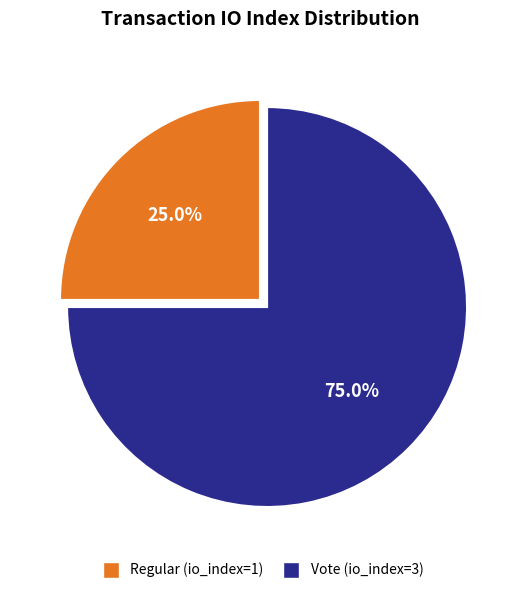

Rank the categories by value from lowest to highest.

Regular (io_index=1), Vote (io_index=3)